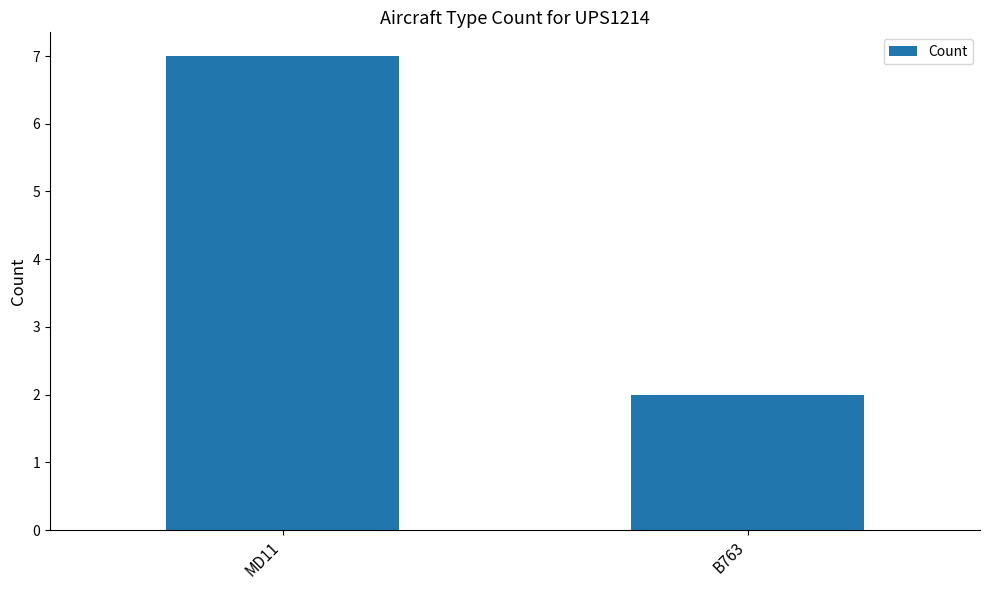

Where is the data nearest to the value 4?

B763